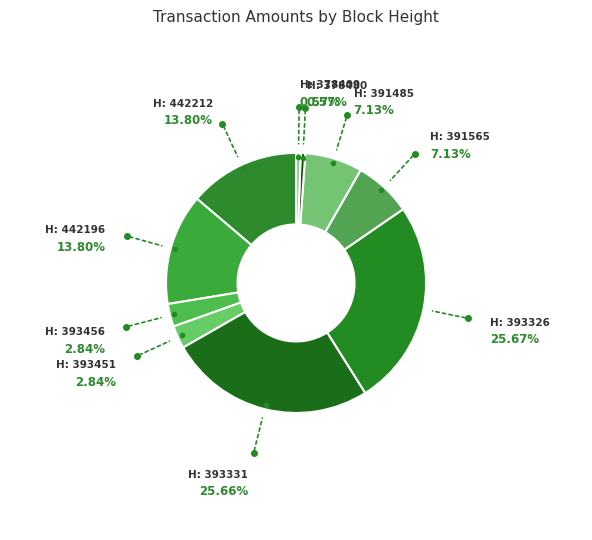

What is the largest slice in the pie chart?

393326